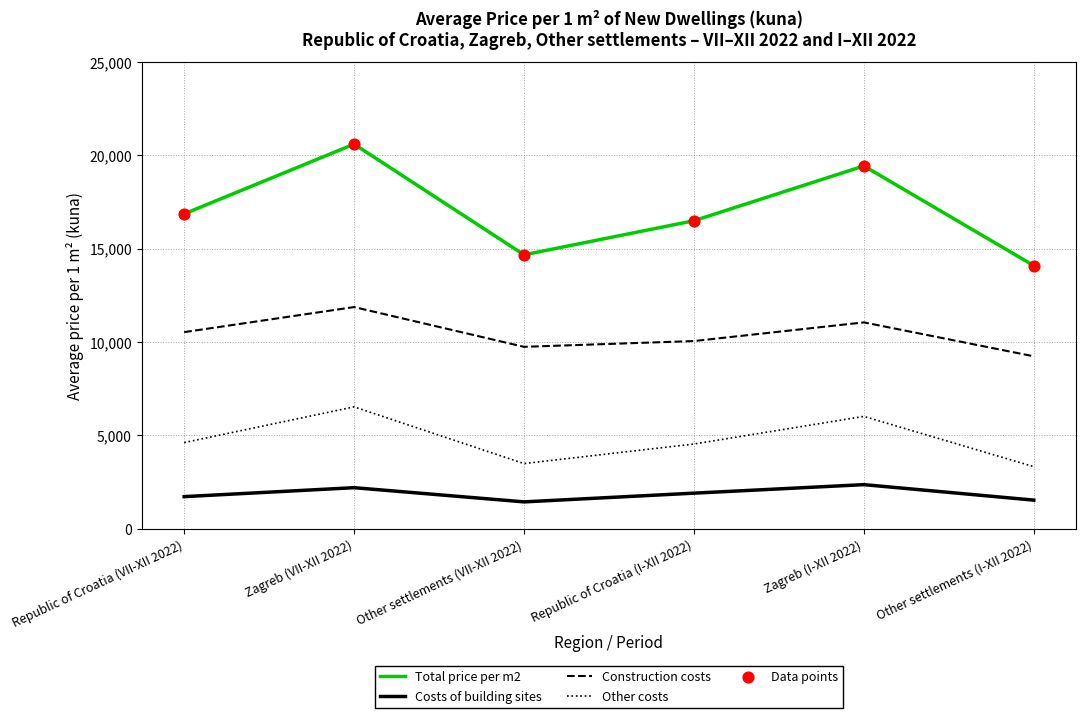

What is the total value across all series at Other settlements (I-XII 2022)?

28174